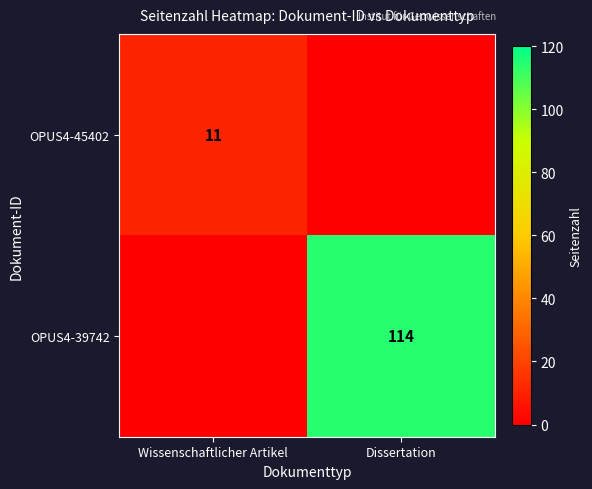

Is it true that OPUS4-45402 equals 11 at Wissenschaftlicher Artikel?

True